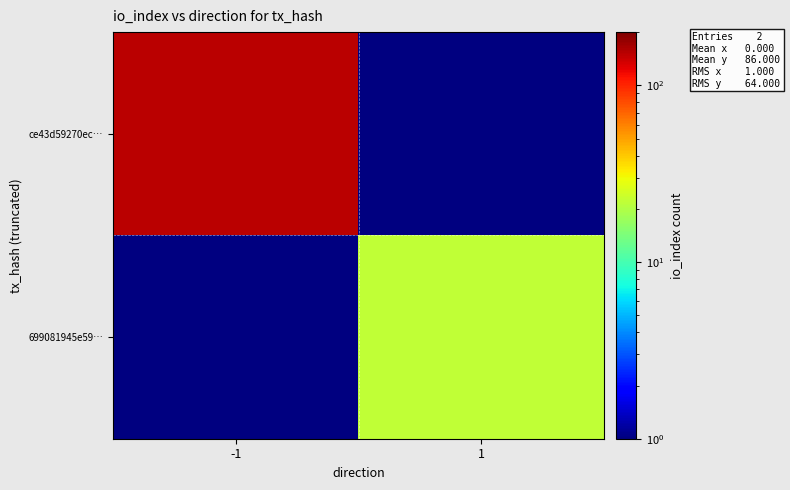

What value does the ce43d59270ec… series have at -1?

150.0